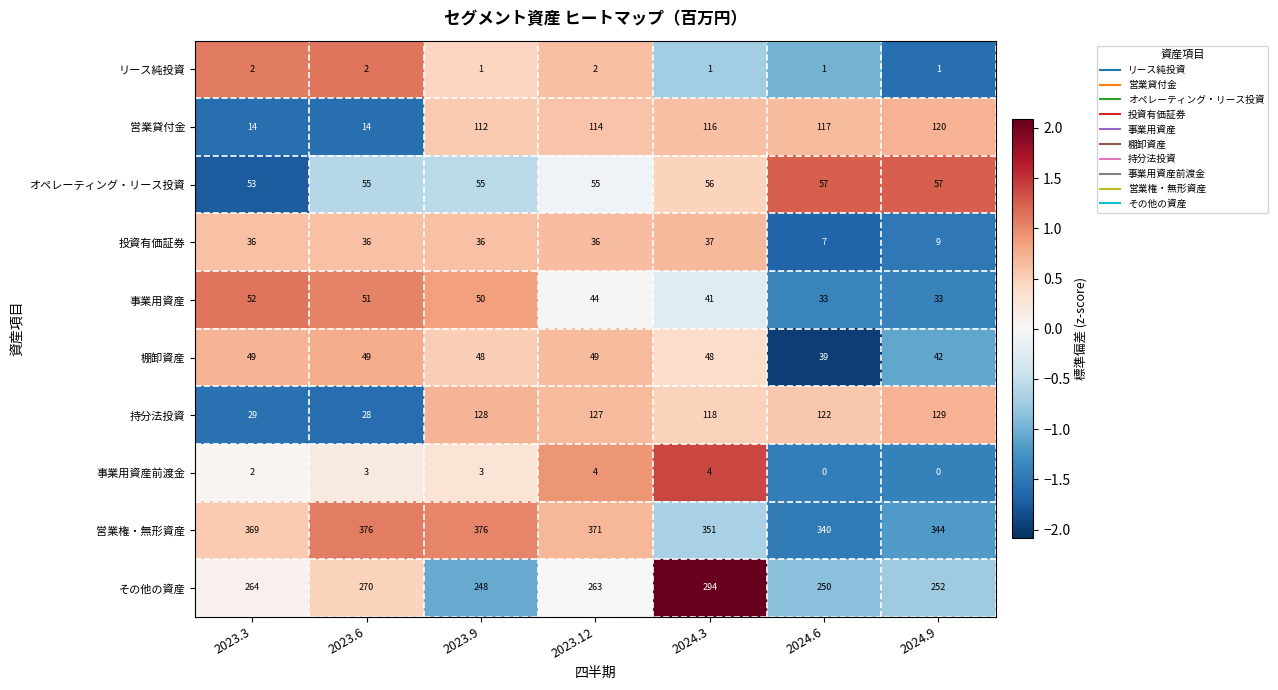

True or false: 営業貸付金 has a value of 116 at 2024.3.

True